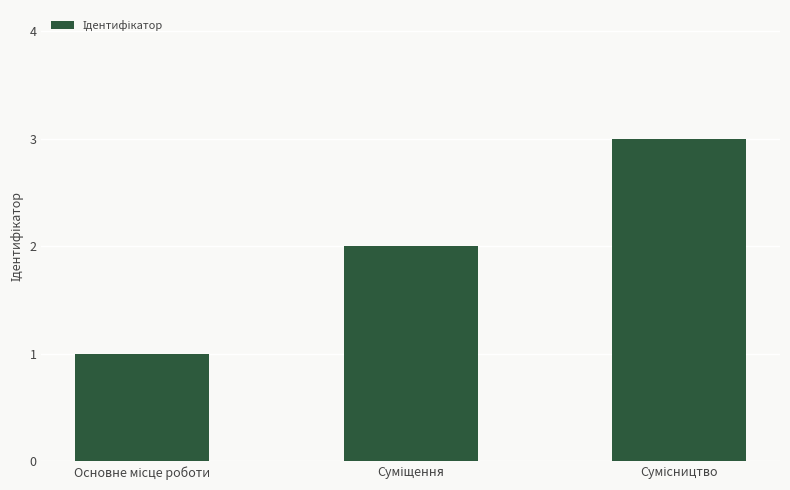

What is the average value?

2